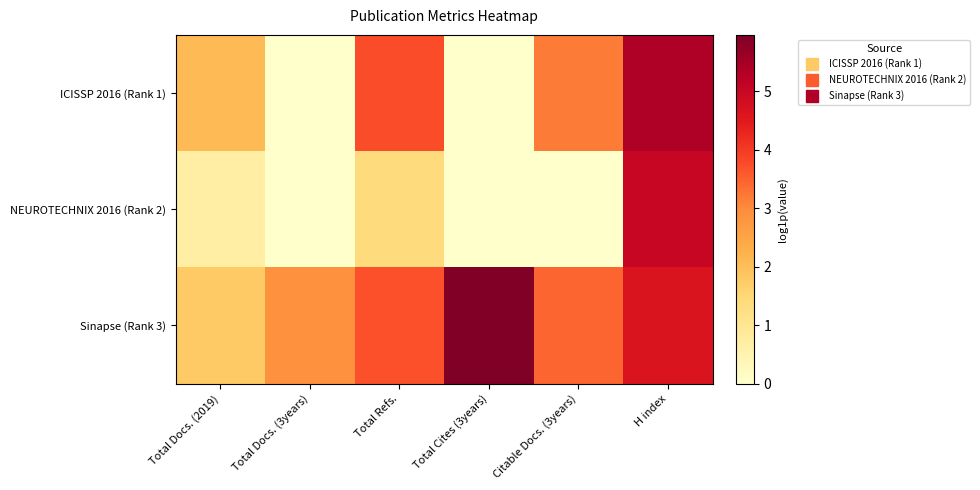

At how many categories does at least one series exceed 0?

6